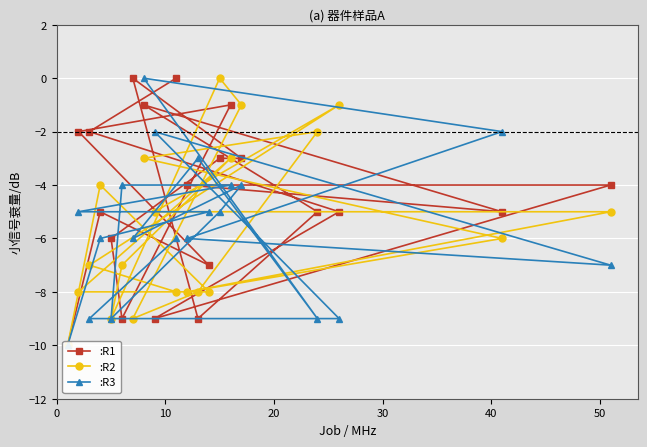

How many distinct data groups are displayed?

3